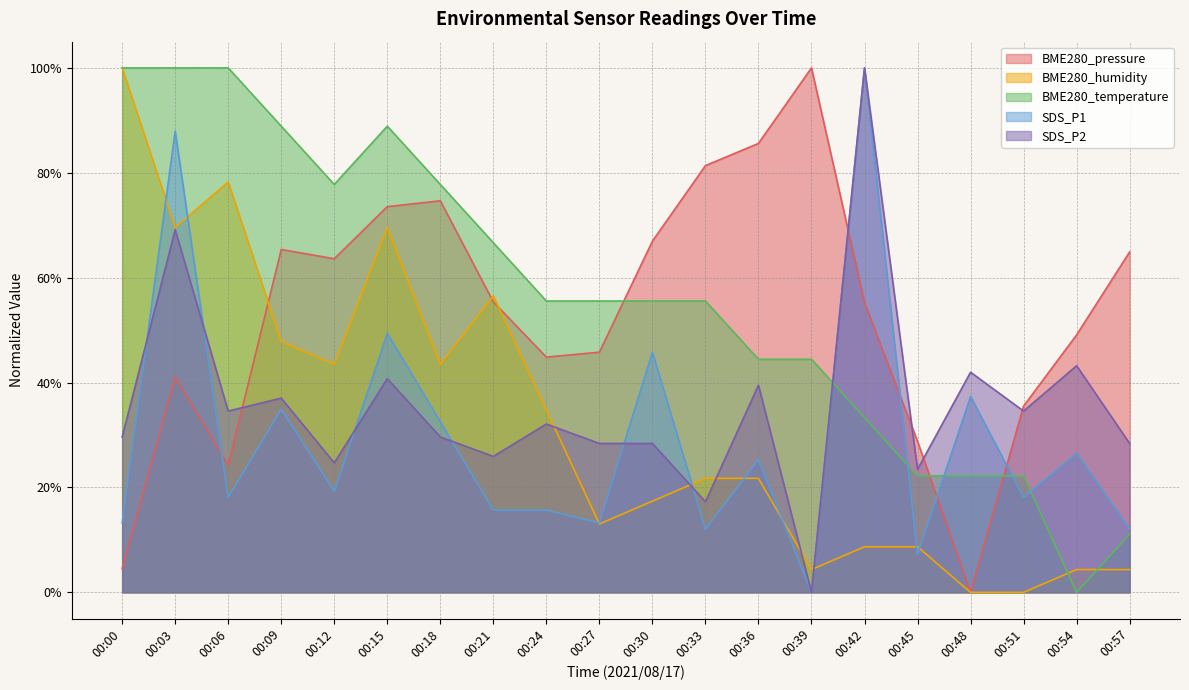

What is the total value across all series at 00:39?

1.5